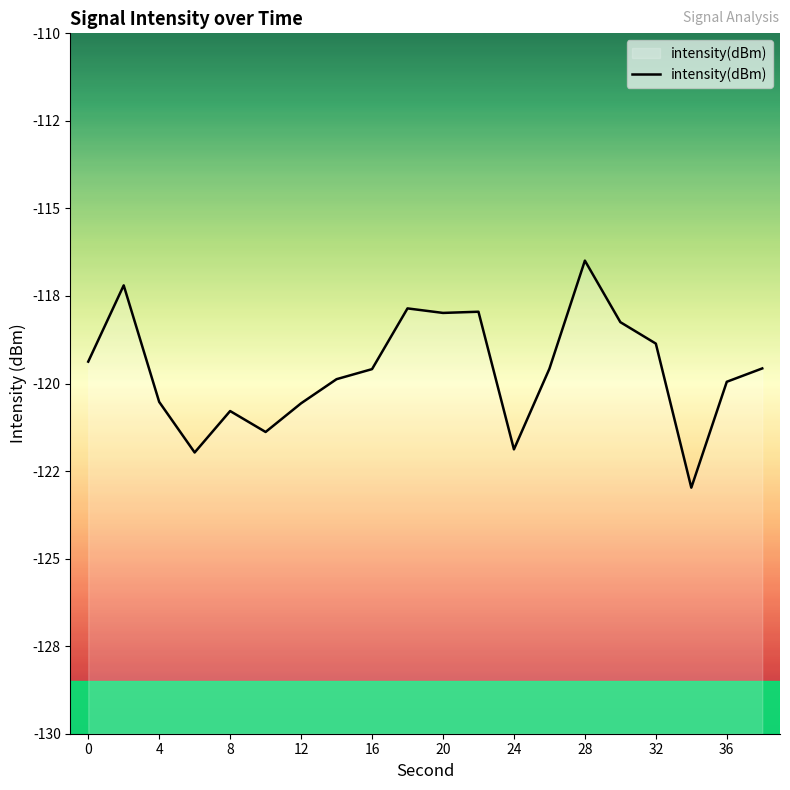

How many data points does each series have?

20